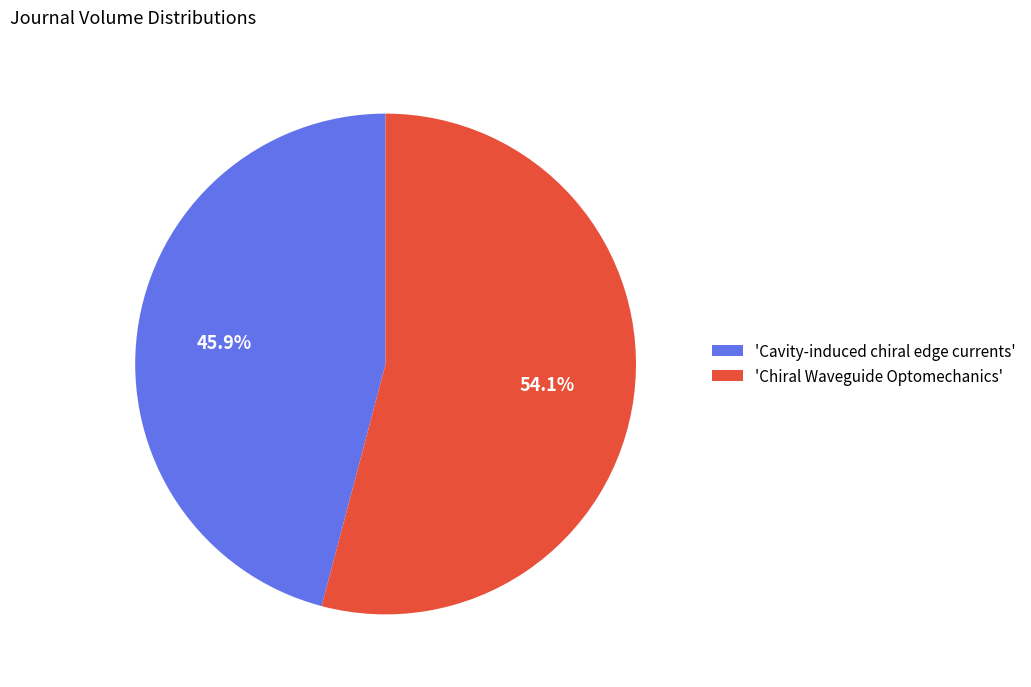

Is the sum of 'Chiral Waveguide Optomechanics' and 'Cavity-induced chiral edge currents' greater than half?

Yes